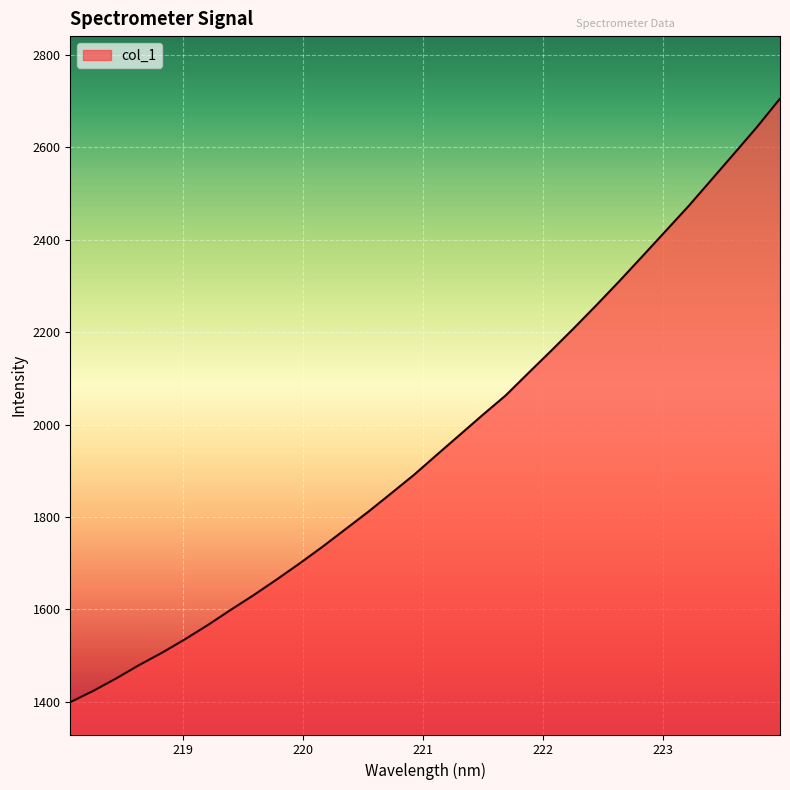

How many distinct data groups are displayed?

1